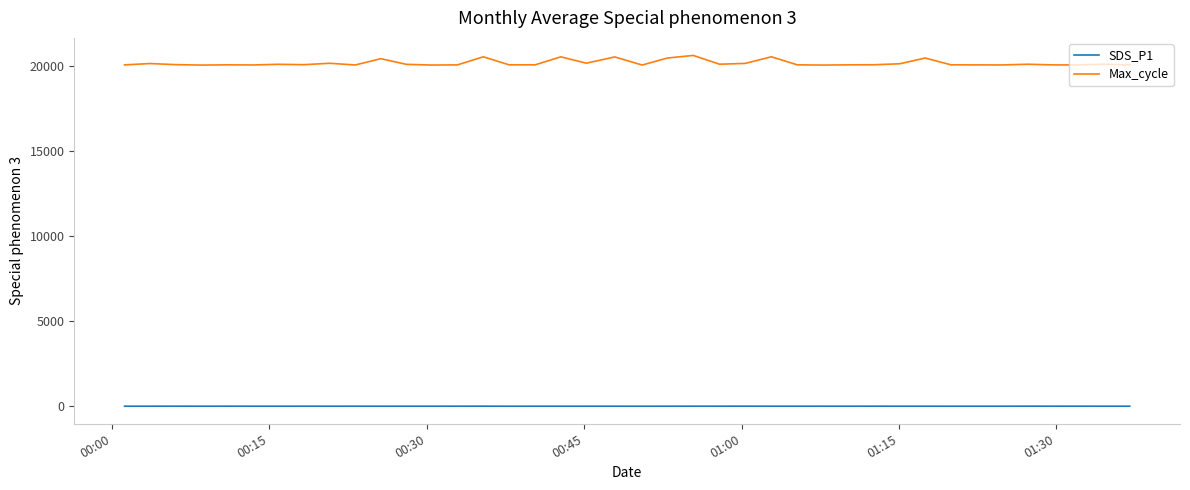

What are all the series names shown in the legend?

SDS_P1, Max_cycle